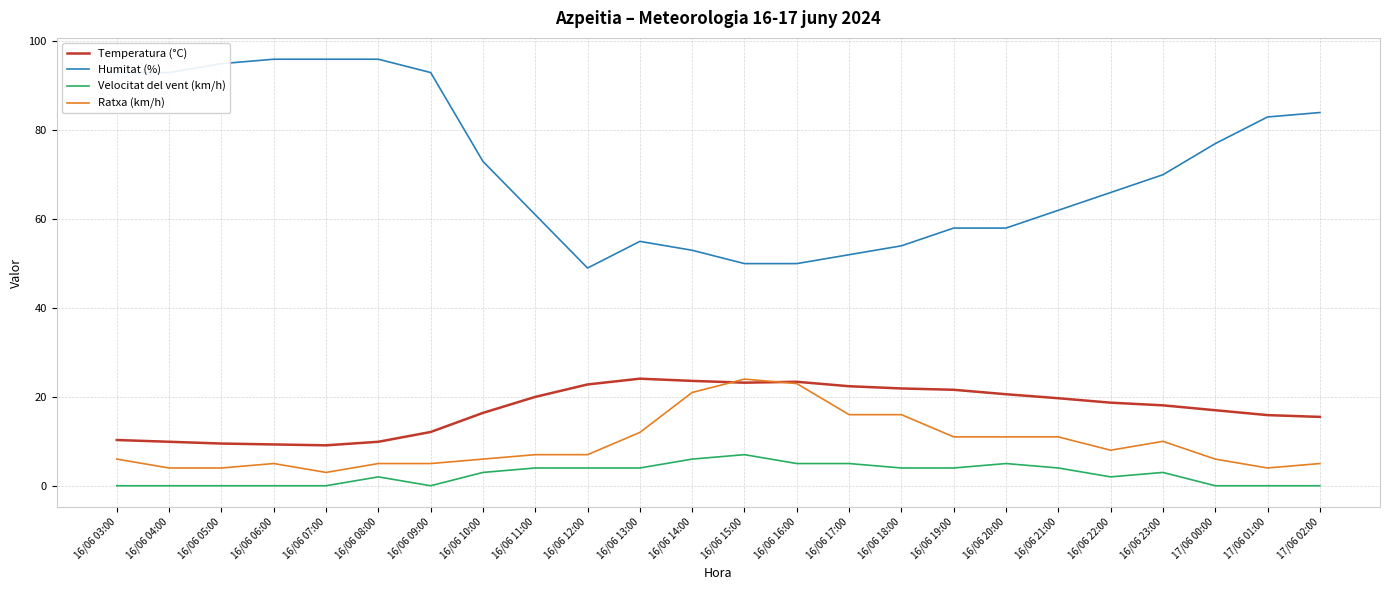

What is the difference between the Velocitat del vent (km/h) values at 16/06 09:00 and 16/06 19:00?

4.0